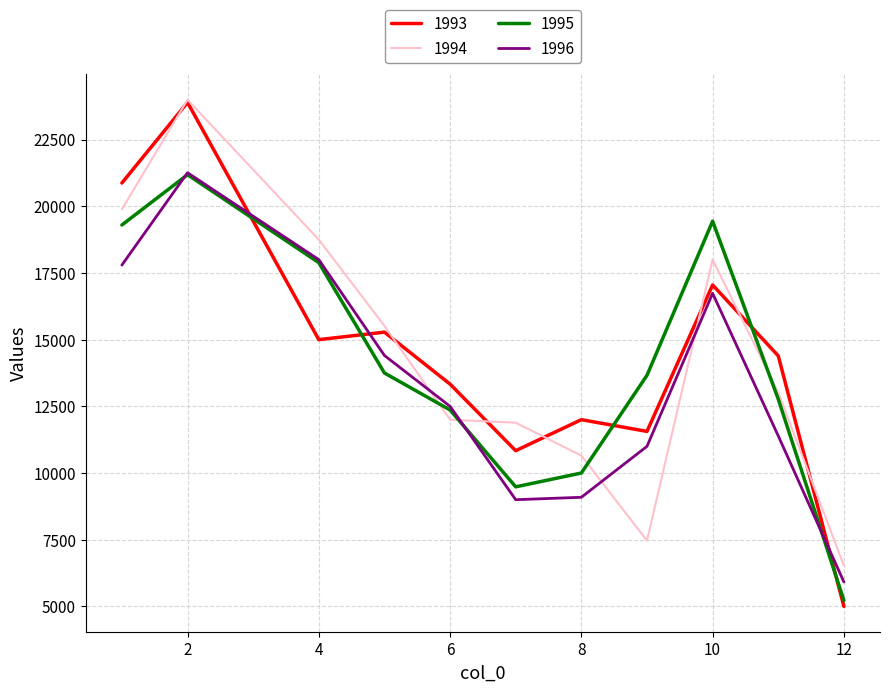

True or false: 1995 and 1993 cross at least once.

True